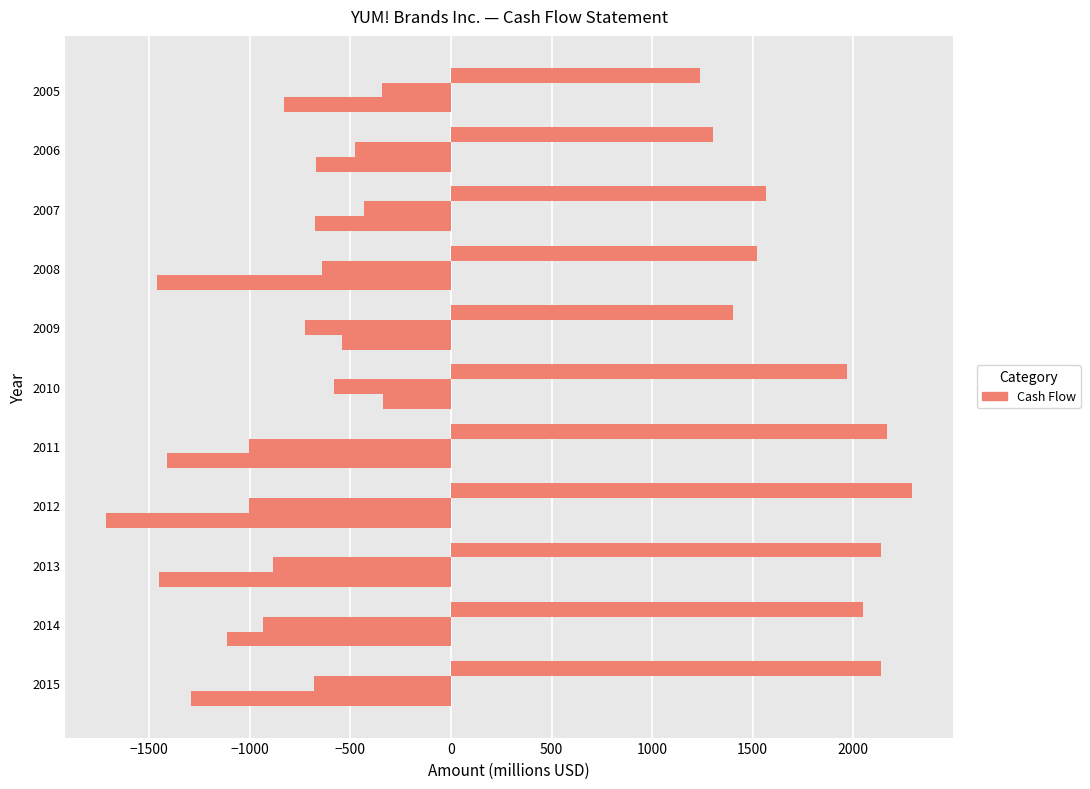

How many data points does each series have?

11